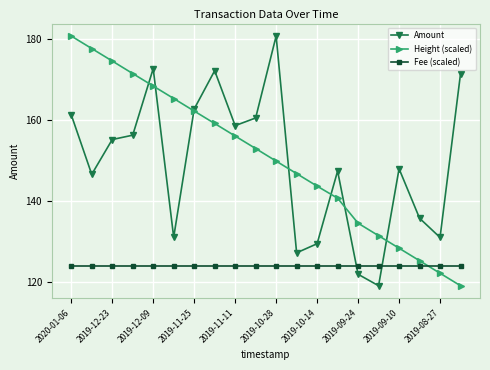

What is the value of the Height (scaled) point at the 12th from the left?

146.7